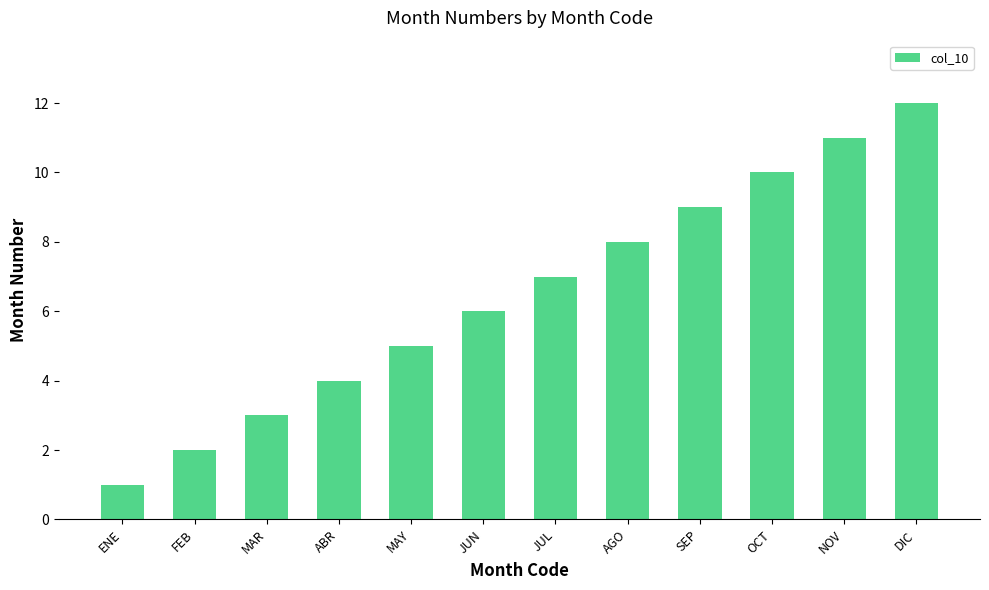

How many series are shown in this chart?

1